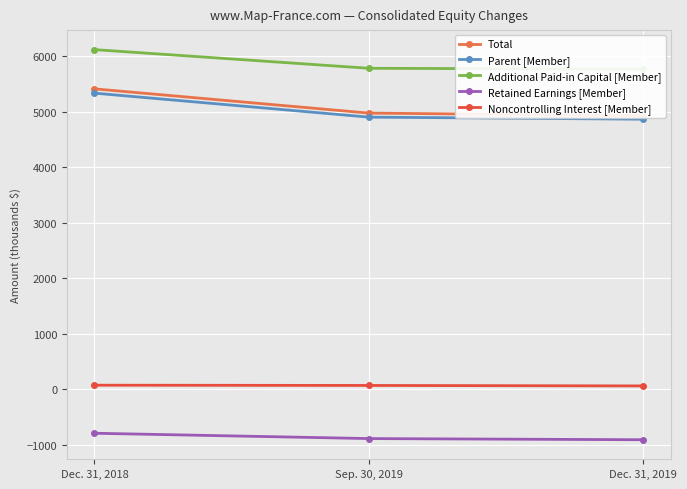

What is the value of the Parent [Member] point at the 2nd from the left?

4901.9